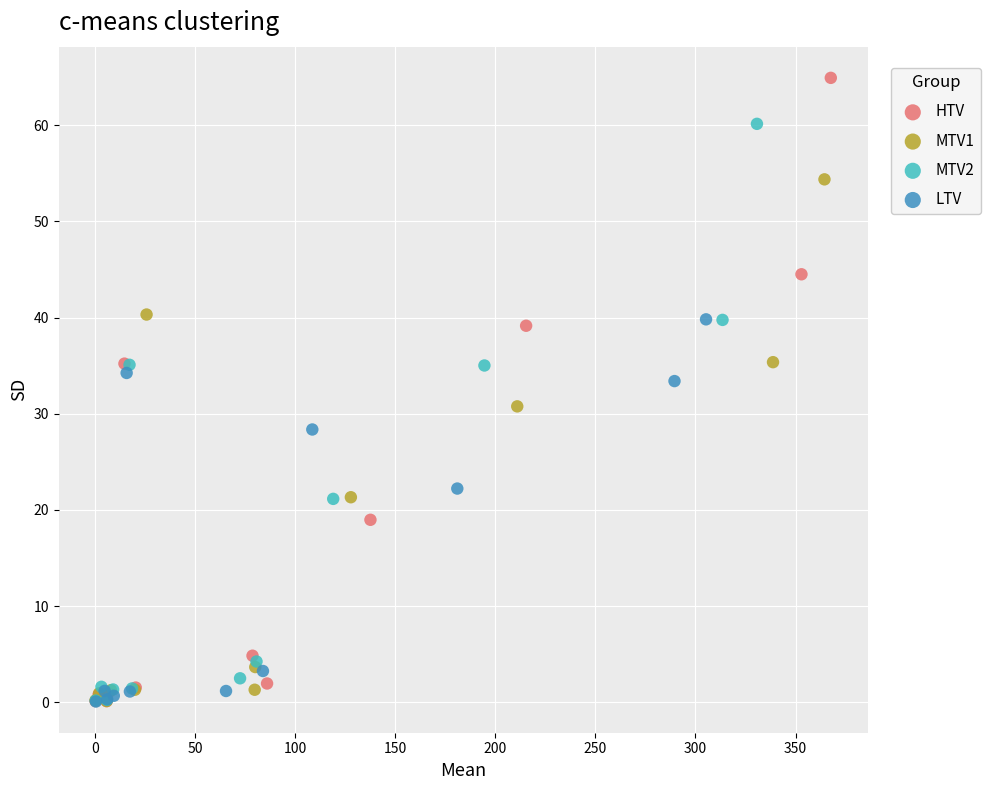

Which series has the largest Y range (max minus min)?

HTV